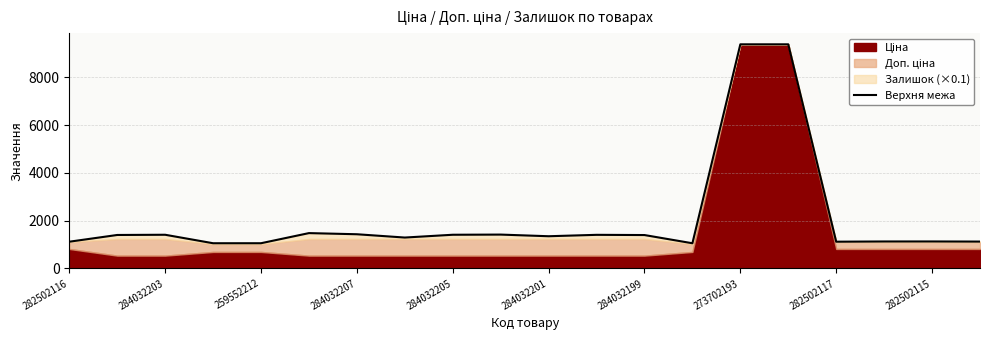

How many points are higher than both their immediate neighbors (excluding endpoints)?

6